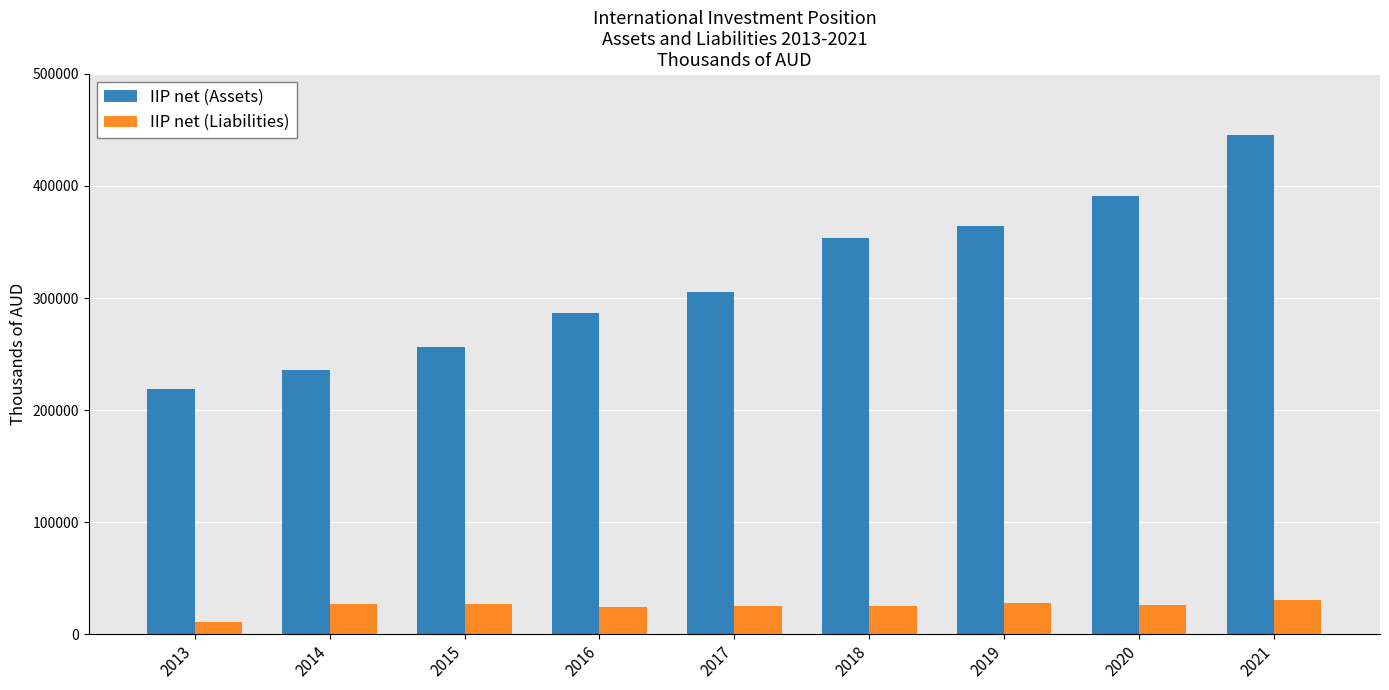

What is the spread (max minus min) of values at 2017?

280546.5